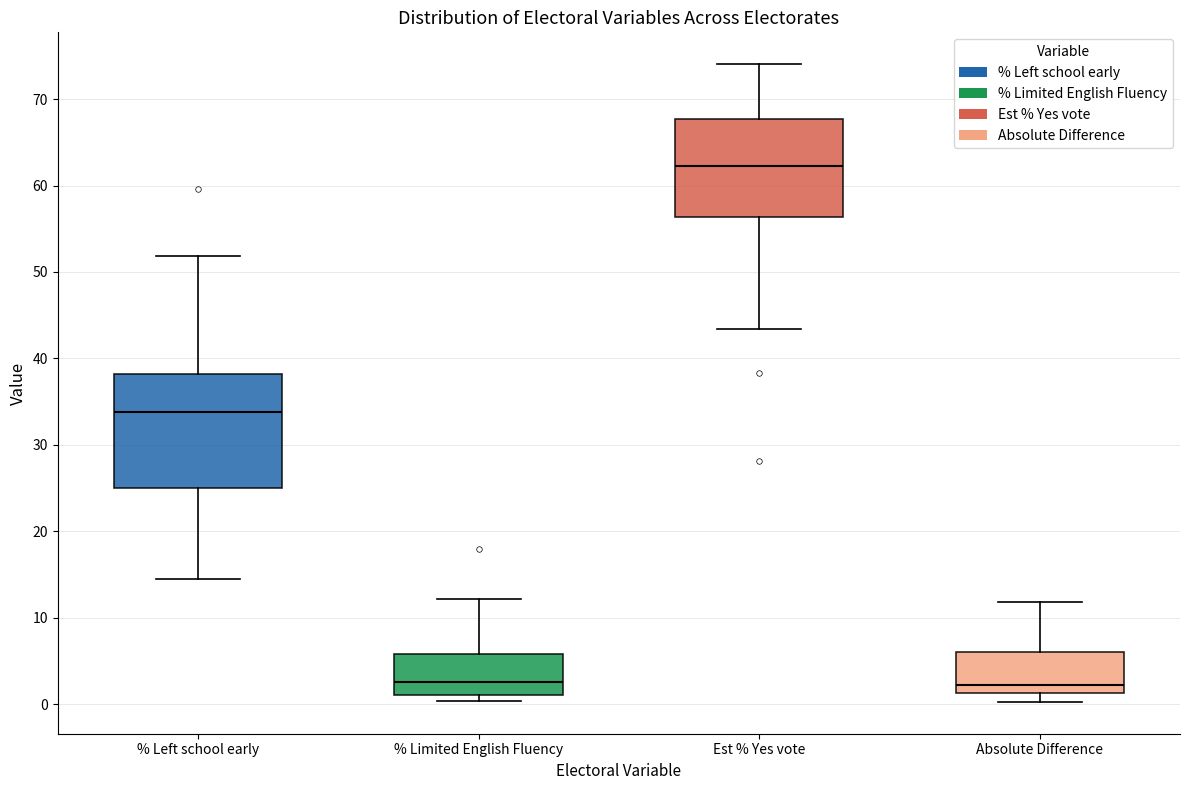

Which box is the tallest, from its lower edge to its upper edge?

% Left school early